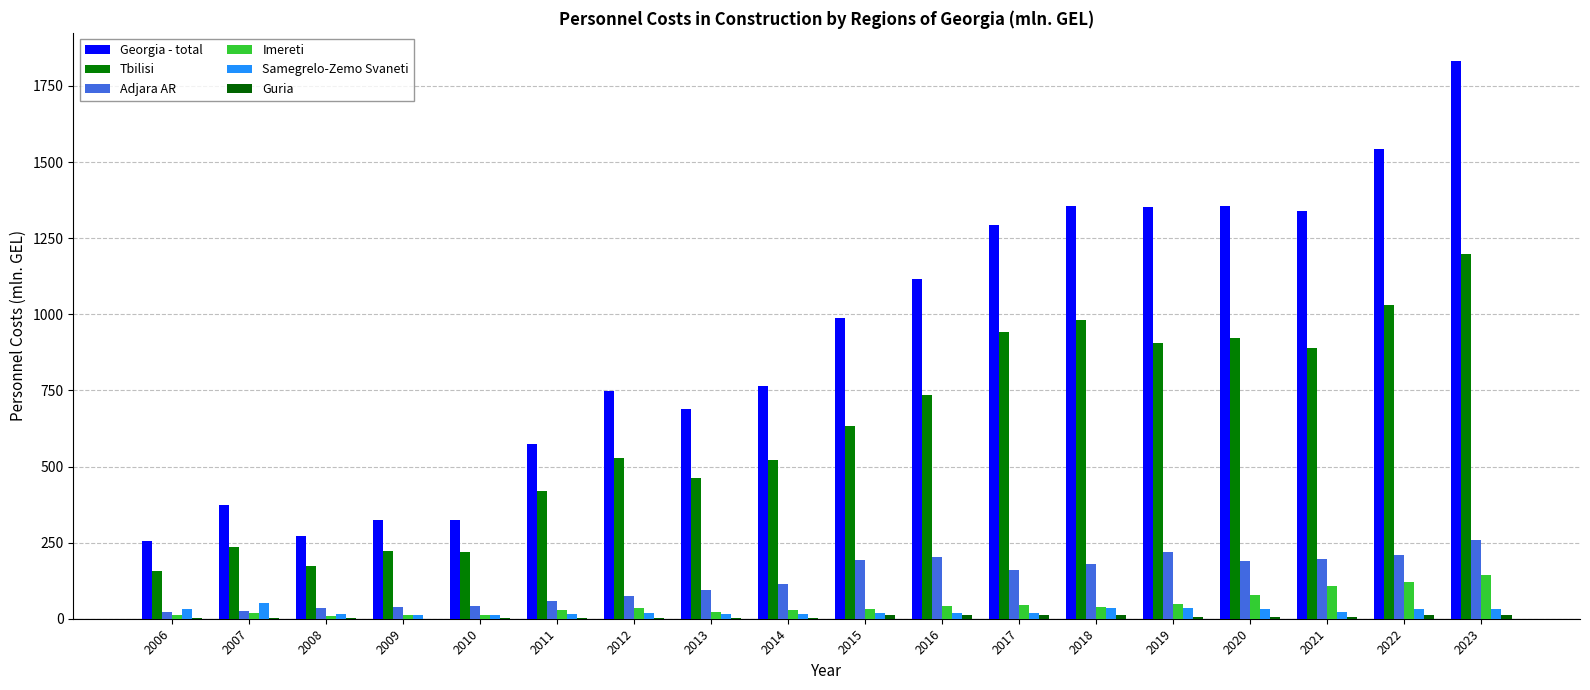

Which series has the largest total across all categories?

Georgia - total